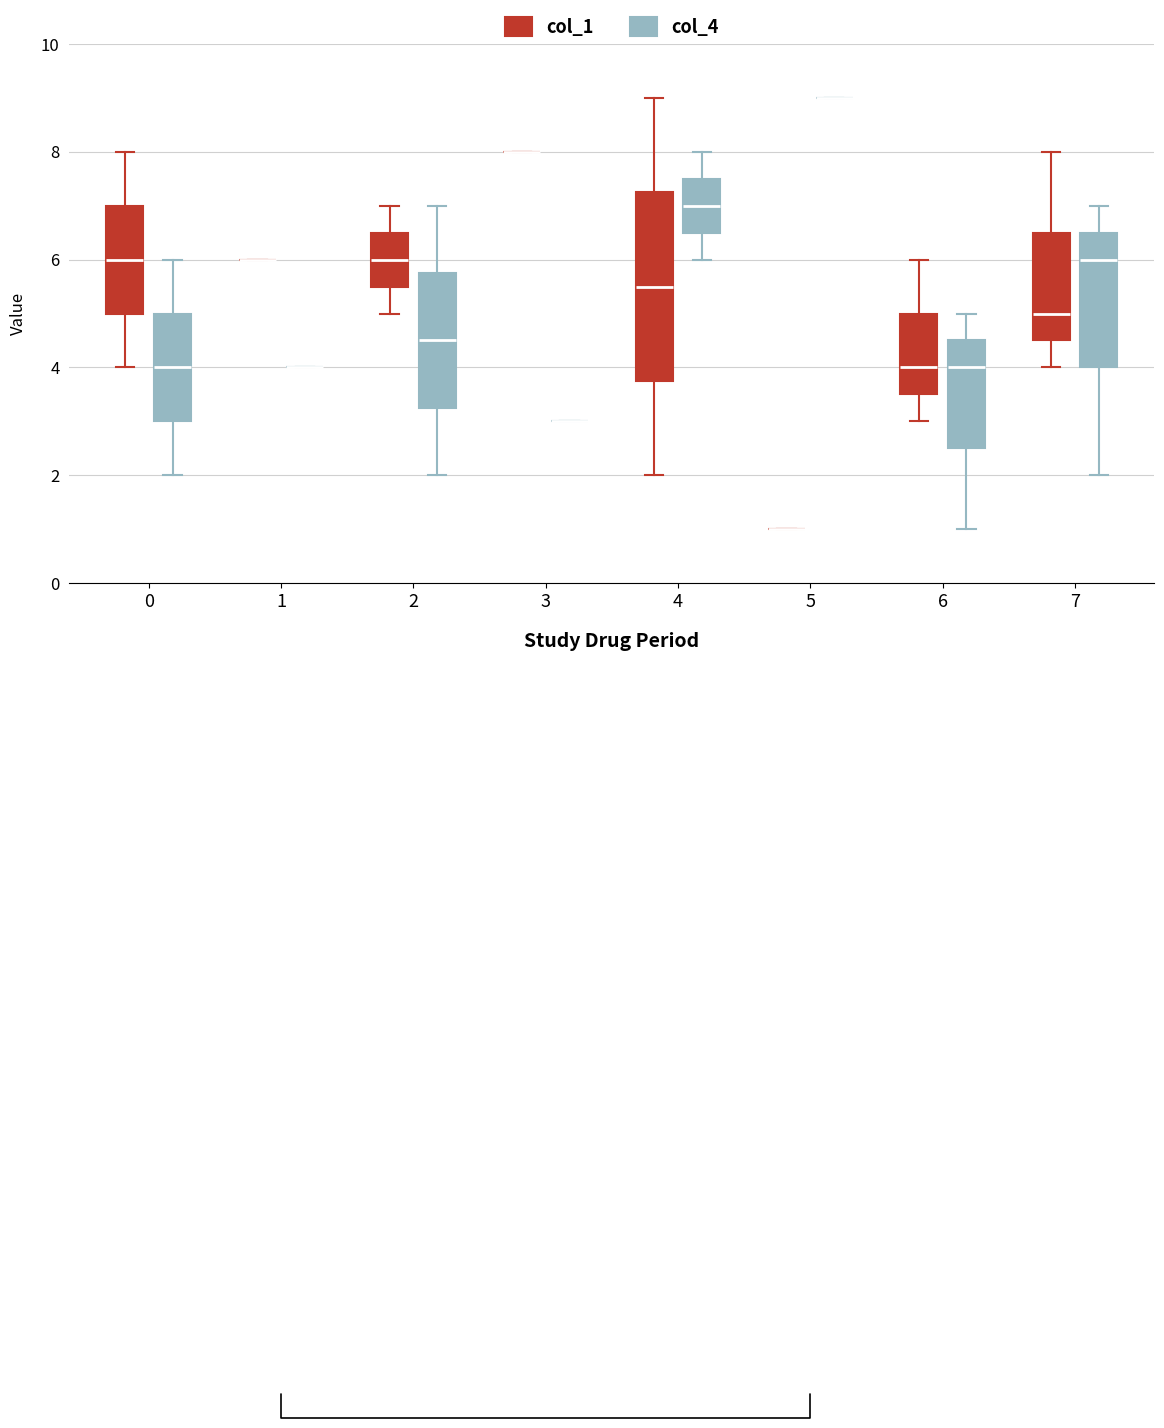

Which box is the tallest, from its lower edge to its upper edge?

4 (col_1)